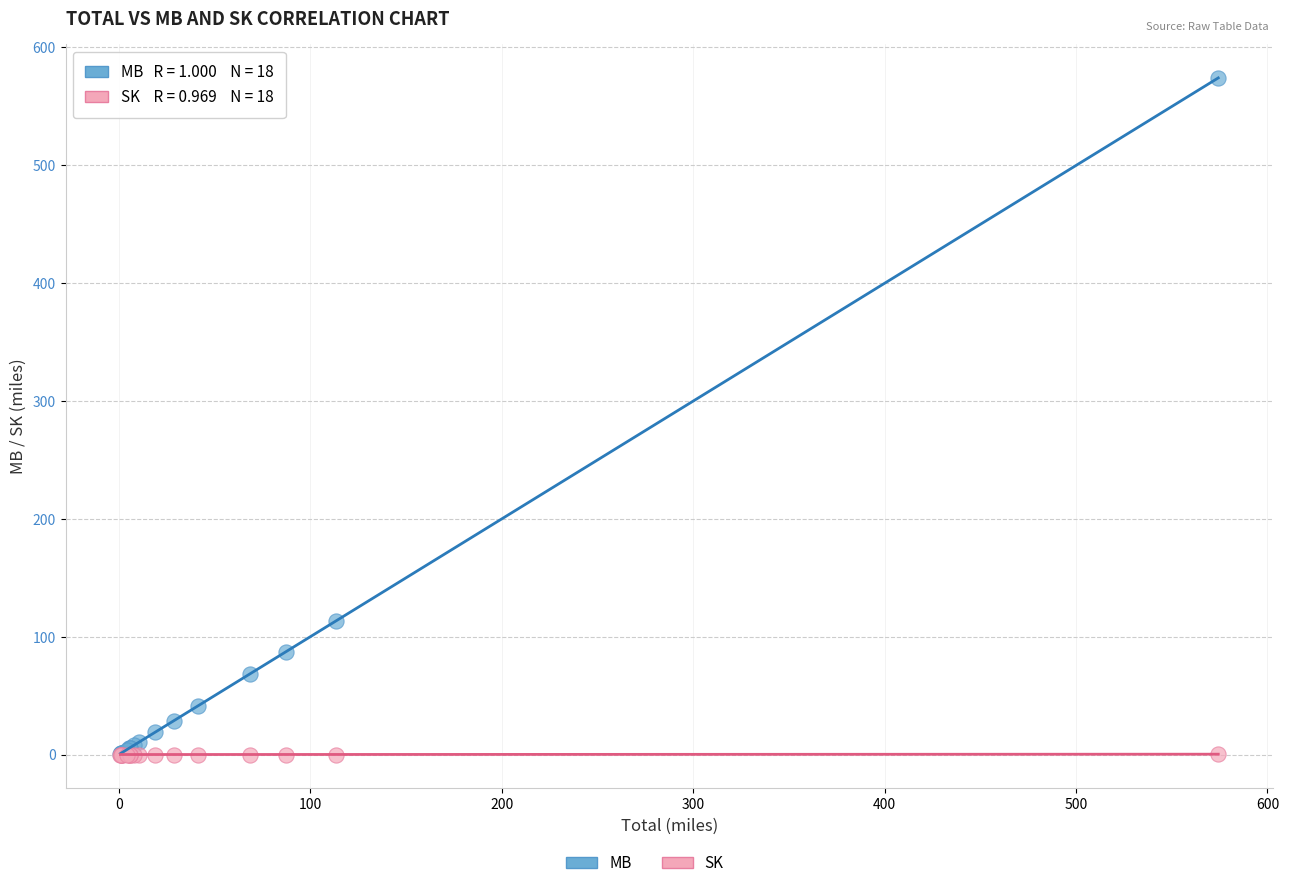

In the MB series, what Y value is closest to 287?

113.6